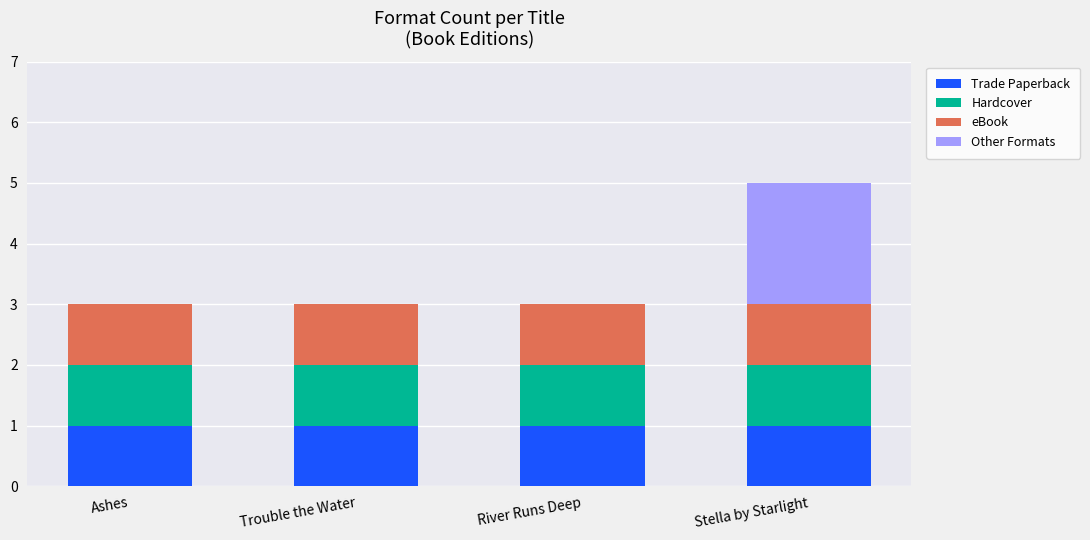

True or false: Trade Paperback has a value of 1 at River Runs Deep.

True